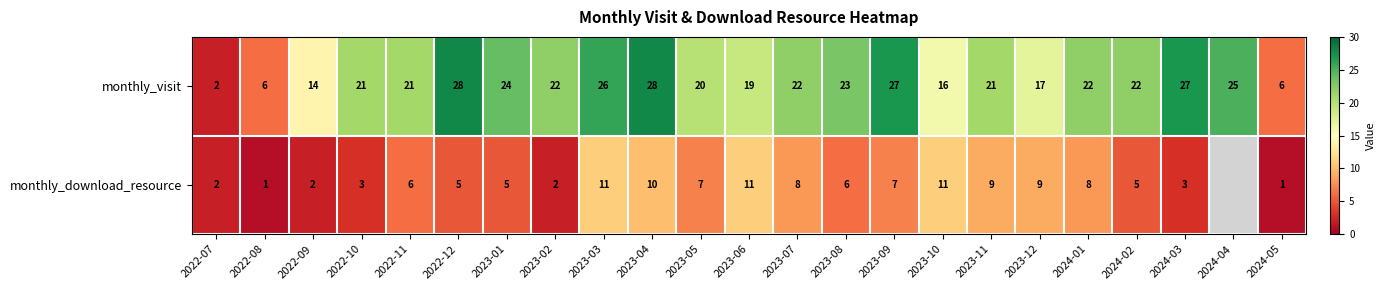

True or false: monthly_visit has a value of 27 at 2023-09.

True